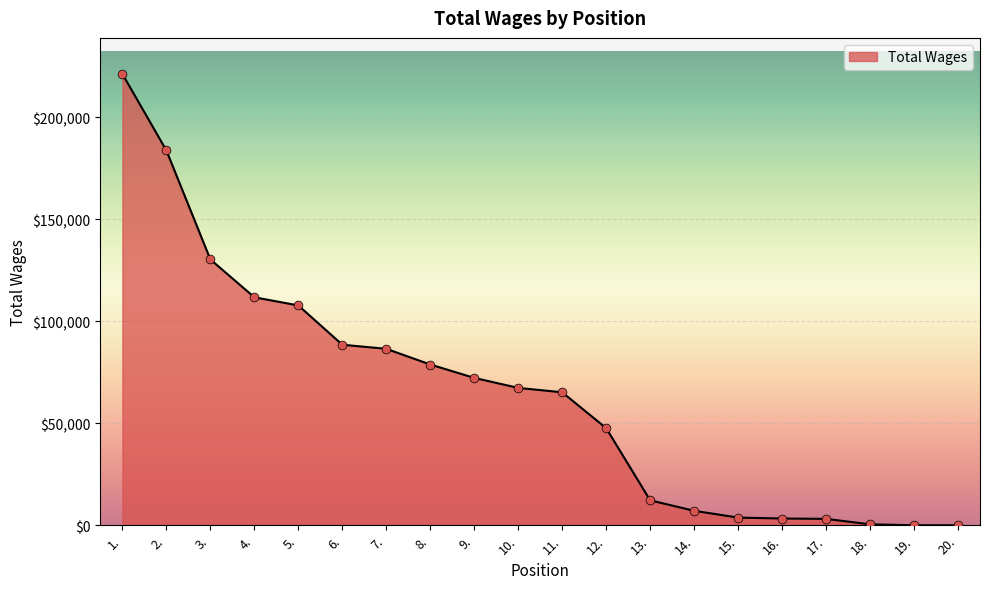

Between 12. and 15., which is larger?

12.